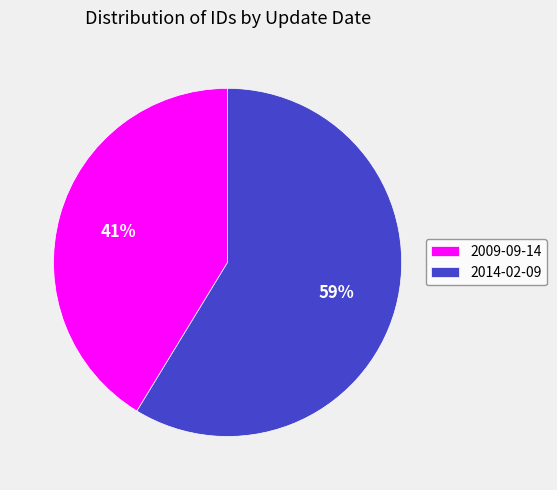

Which category has the smallest portion of the pie?

2009-09-14